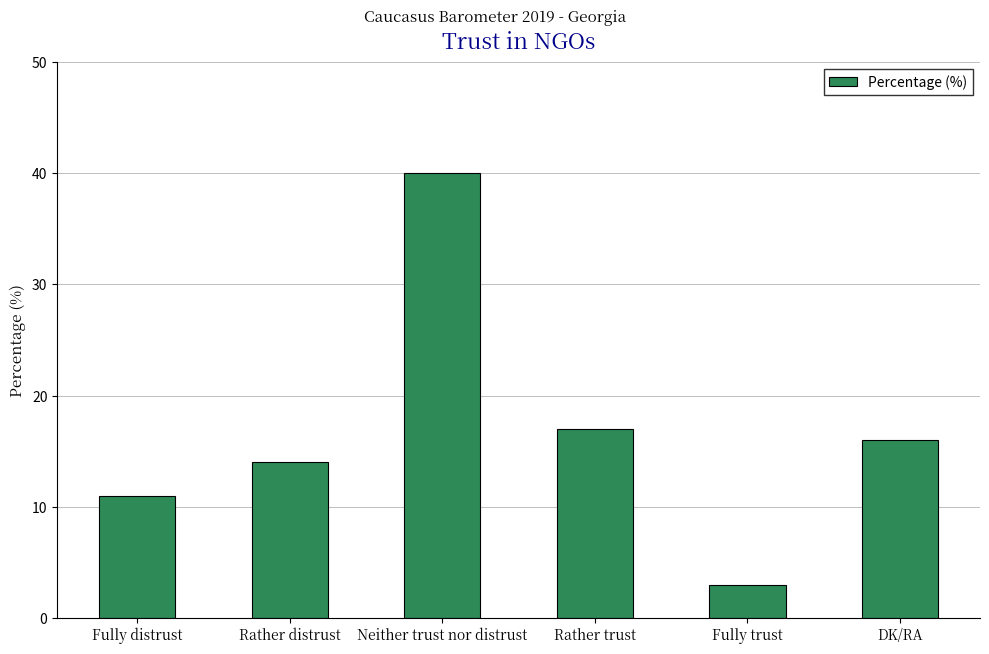

How many data points does each series have?

6